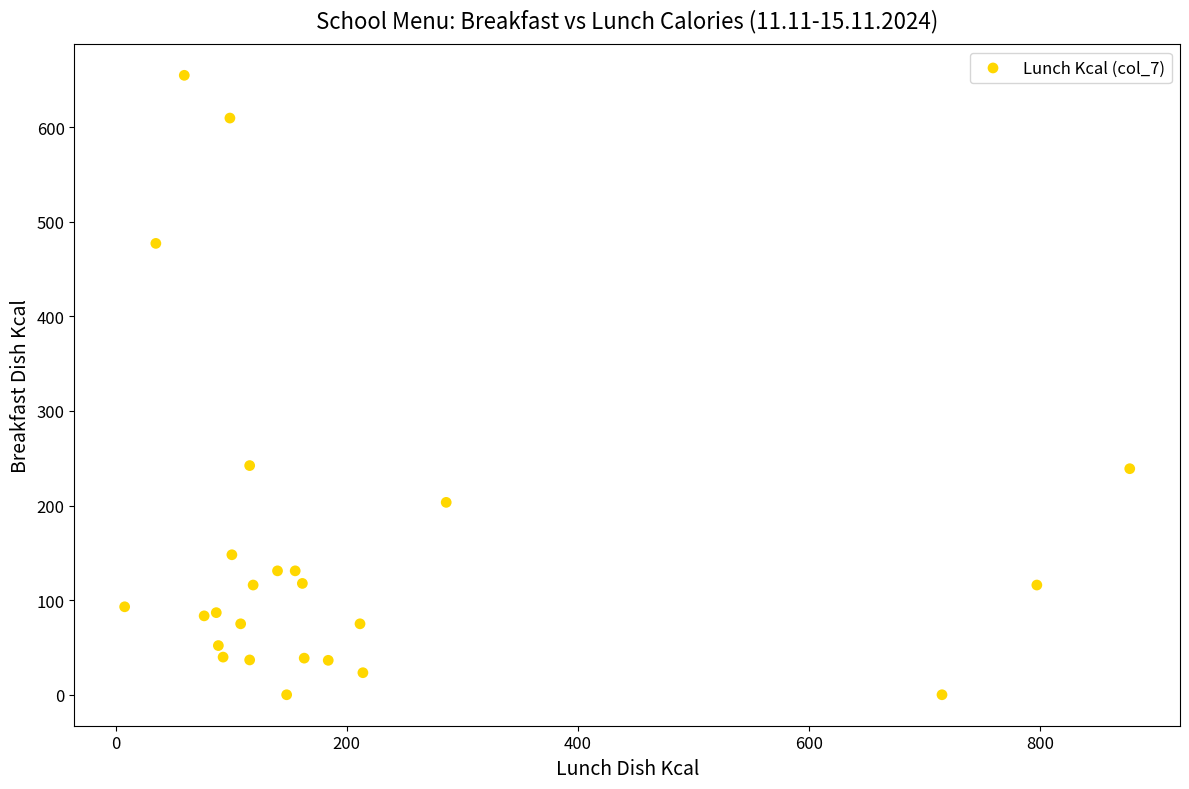

What is the range of X values (max minus min)?

869.9